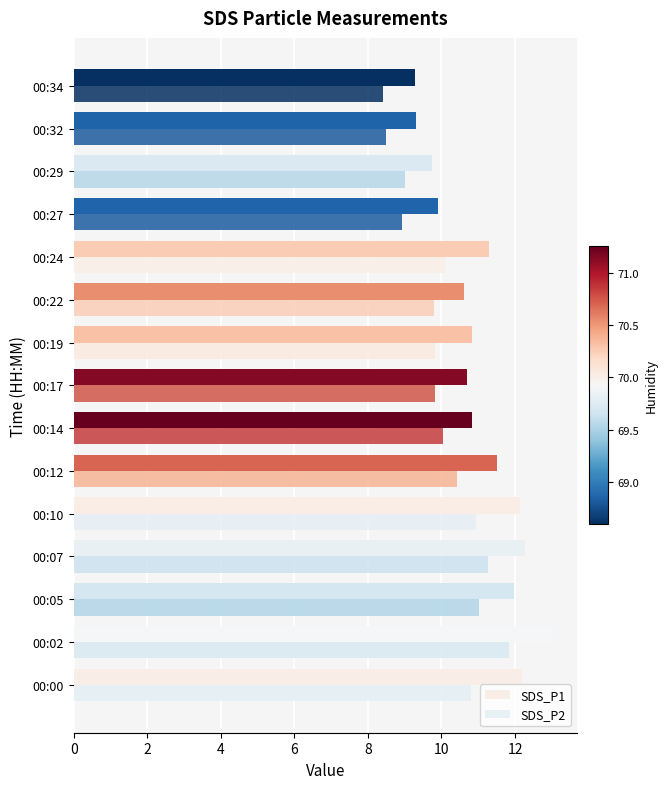

Count the number of categories in the chart.

15